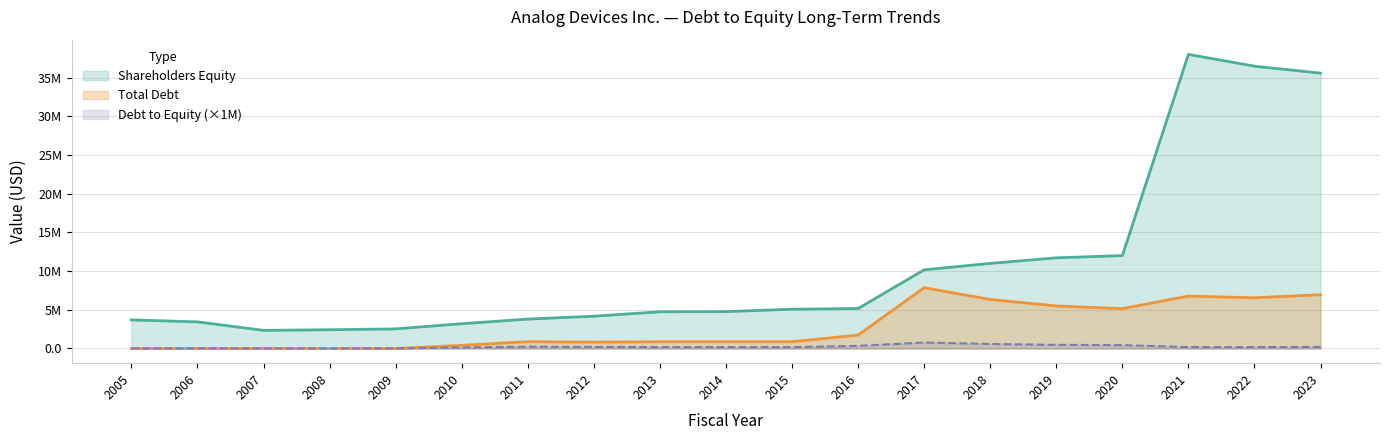

True or false: Shareholders Equity has a value of 882823 at 2010.

False